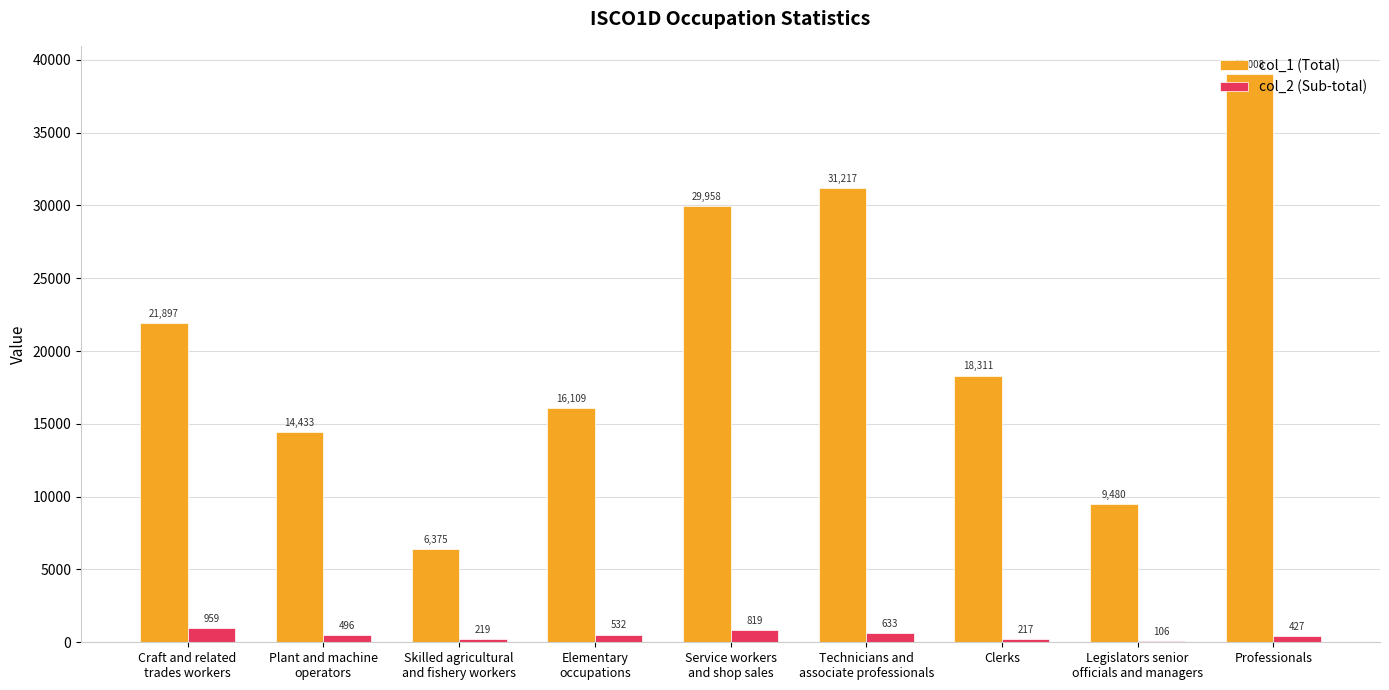

What is the average value of the col_2 (Sub-total) series?

489.8